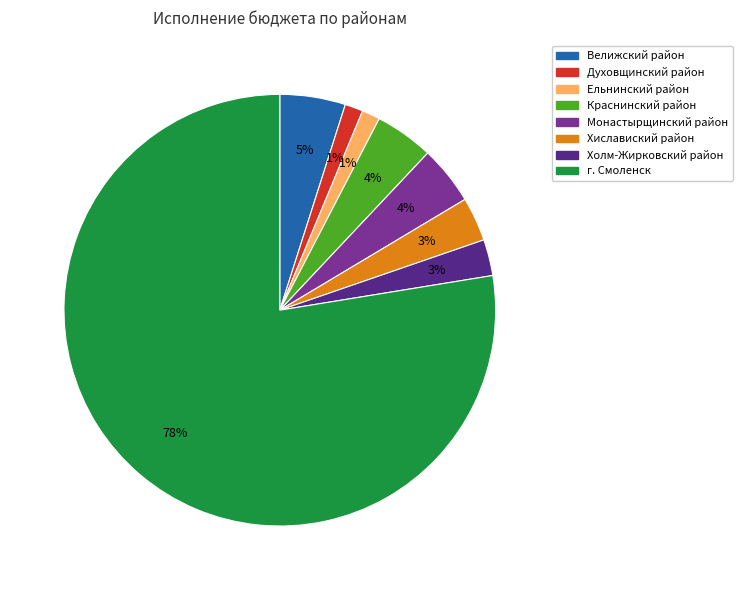

What percentage is the Ельнинский район slice, to the nearest percent?

1%